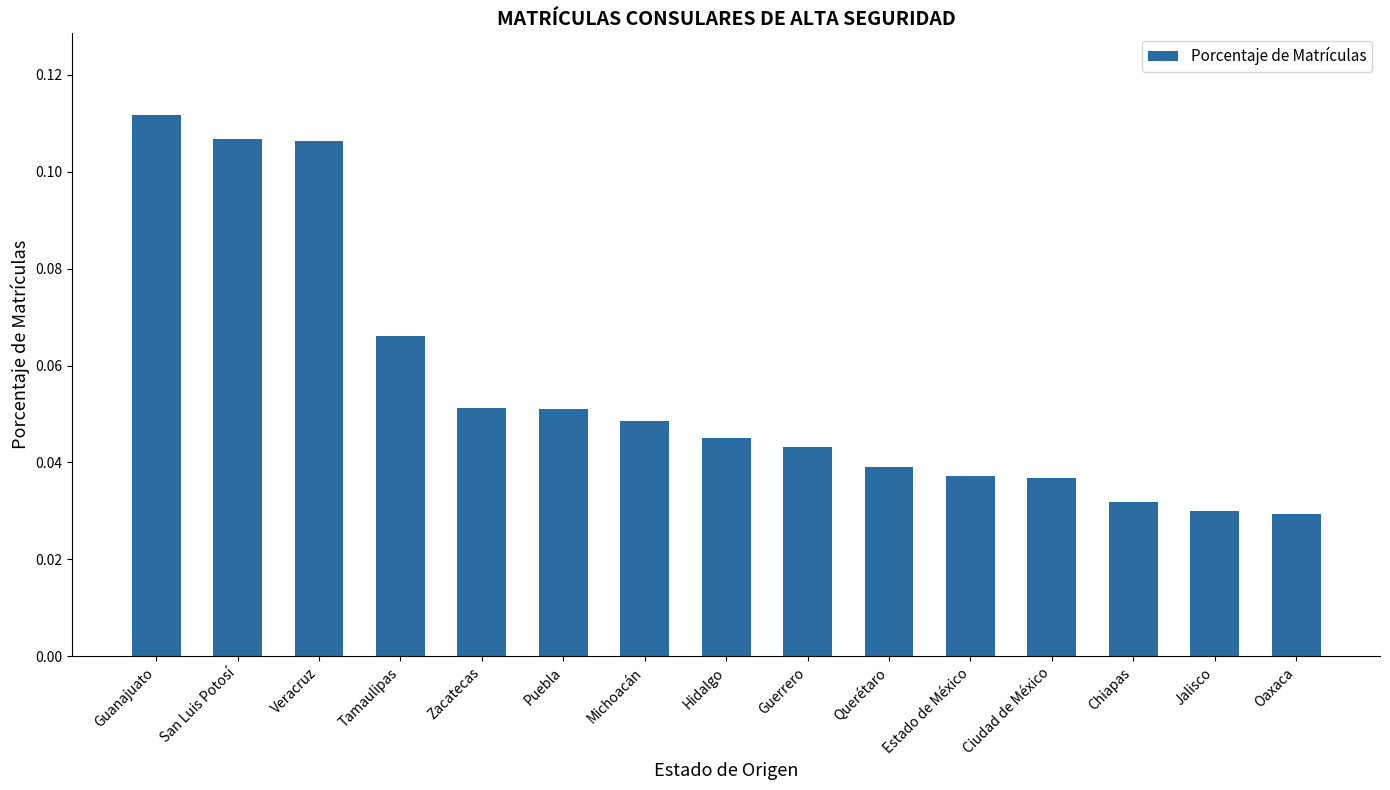

True or false: the data shows 0.2 at Veracruz.

False